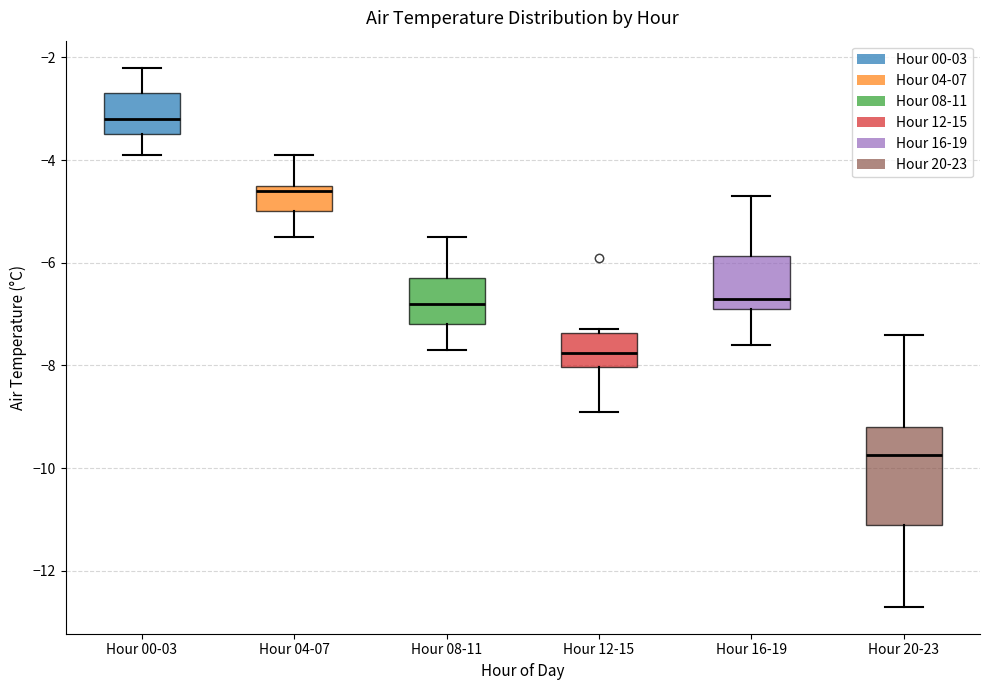

Reading left to right, transcribe this box plot: for each box, give where its median line is, the range the box spans, and where its two whiskers end, as read against the y-axis. The values are not printed on the chart, so give them approximately, as read against the axis.

Hour 00-03: median -3.2, box -3.4 to -2.6, whiskers -3.8 to -2.2
Hour 04-07: median -4.6, box -5.0 to -4.4, whiskers -5.4 to -3.8
Hour 08-11: median -6.8, box -7.2 to -6.2, whiskers -7.6 to -5.4
Hour 12-15: median -7.8, box -8.0 to -7.4, whiskers -8.8 to -7.2
Hour 16-19: median -6.6, box -6.8 to -5.8, whiskers -7.6 to -4.6
Hour 20-23: median -9.8, box -11.0 to -9.2, whiskers -12.6 to -7.4